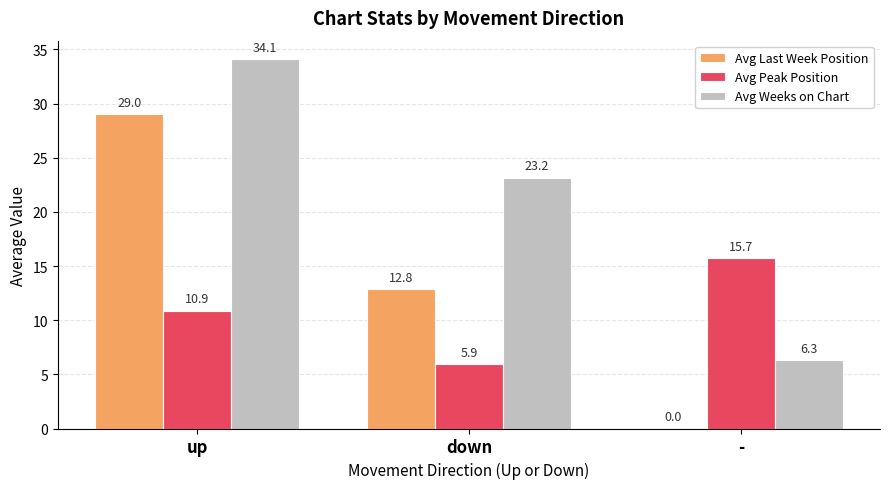

At which category is the sum across all series the highest?

up